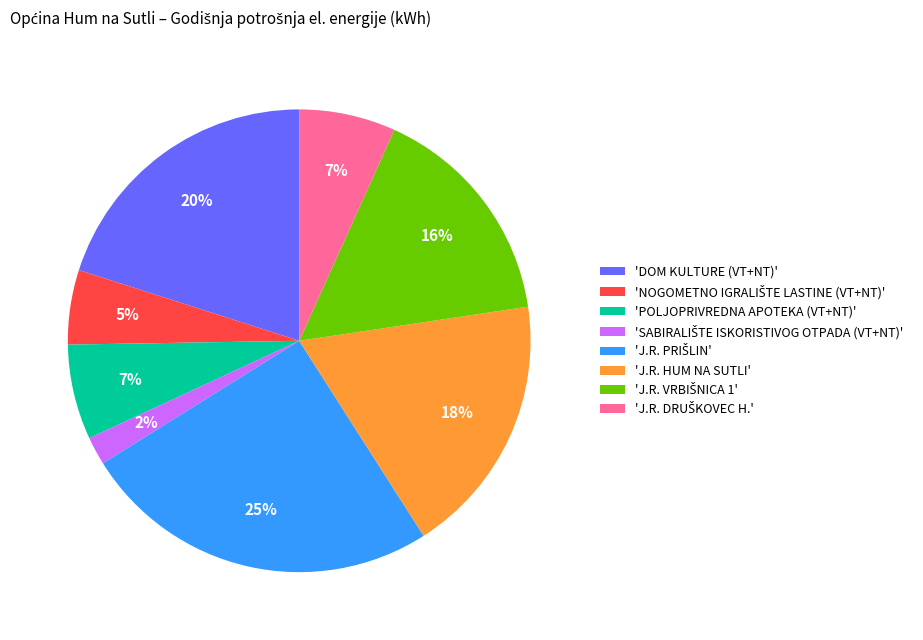

To the nearest percent, what is the difference between the largest and smallest slice percentages?

23%